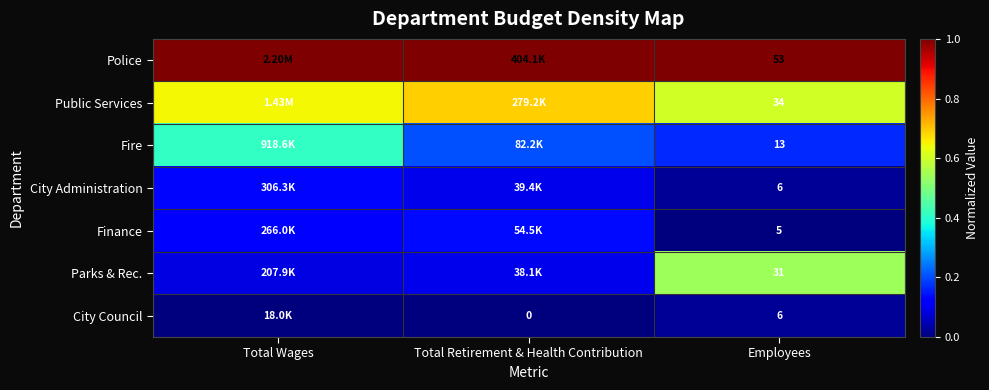

What is the total value across all series at Employees?

148.0